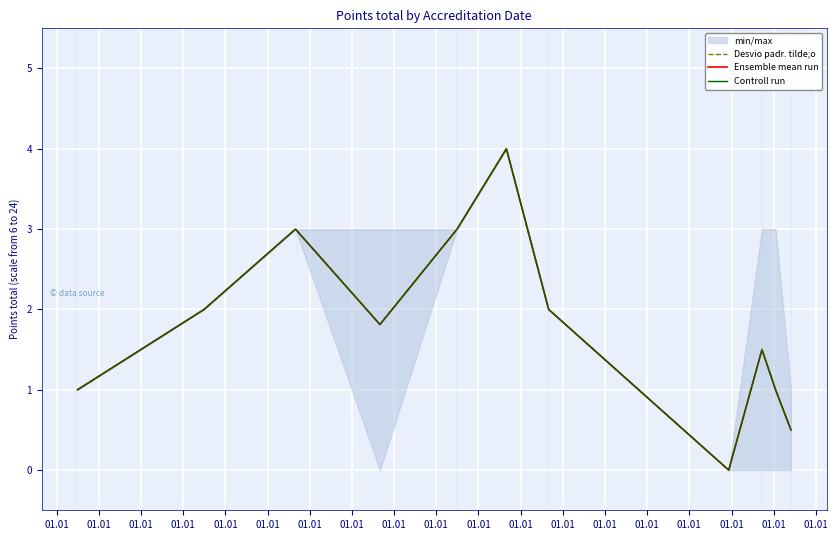

Where does the Ensemble mean run series first go above 1?

01.01